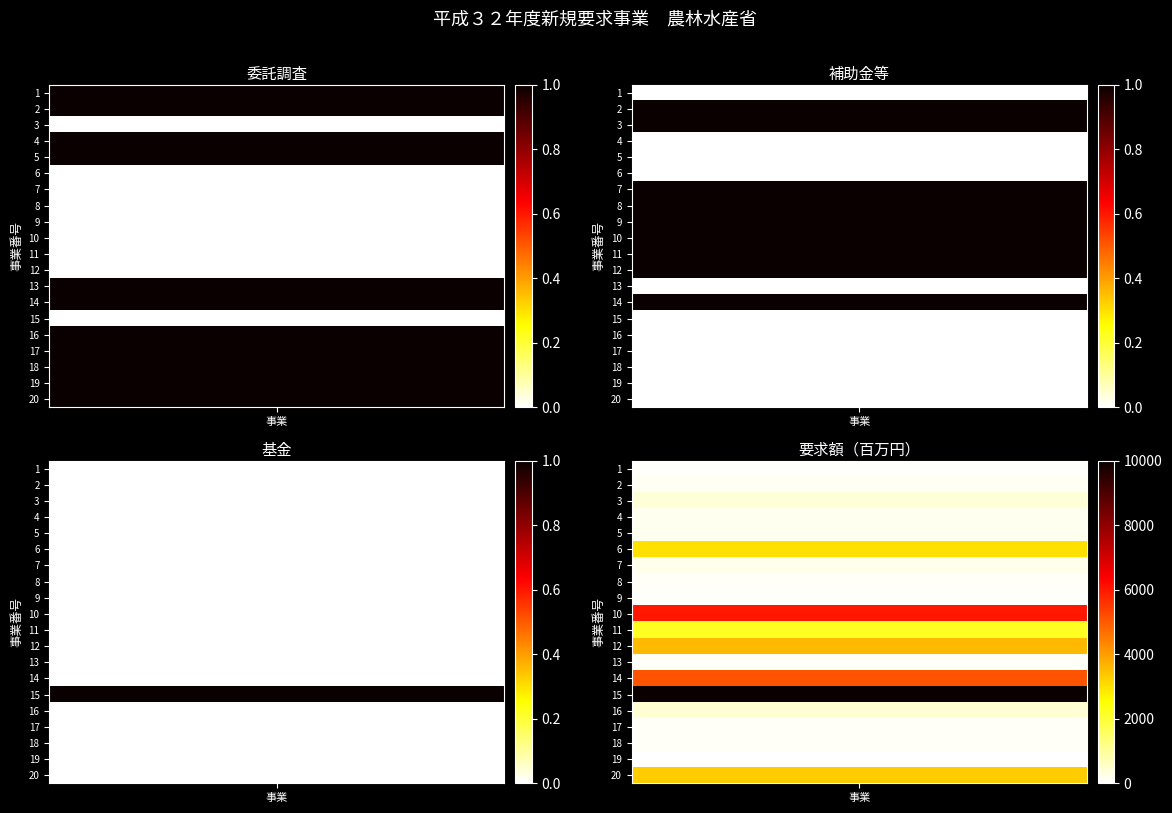

Rank the categories by 事業番号1 value from highest to lowest.

15, 10, 14, 12, 20, 6, 11, 16, 3, 7, 4, 5, 2, 13, 8, 17, 18, 9, 1, 19